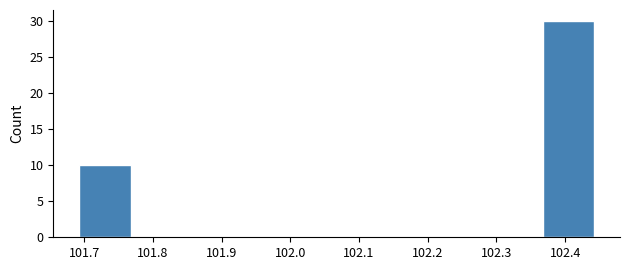

What is the height of the bar covering 102.37 to 102.44 on the x-axis? Neither the bar edges nor the heights are printed on the chart, so give them approximately, as read against the axes.

30